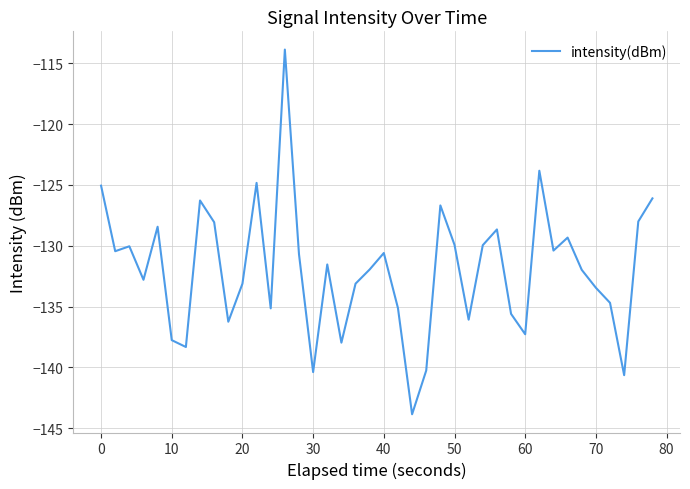

What is the minimum value shown in the chart?

-143.9